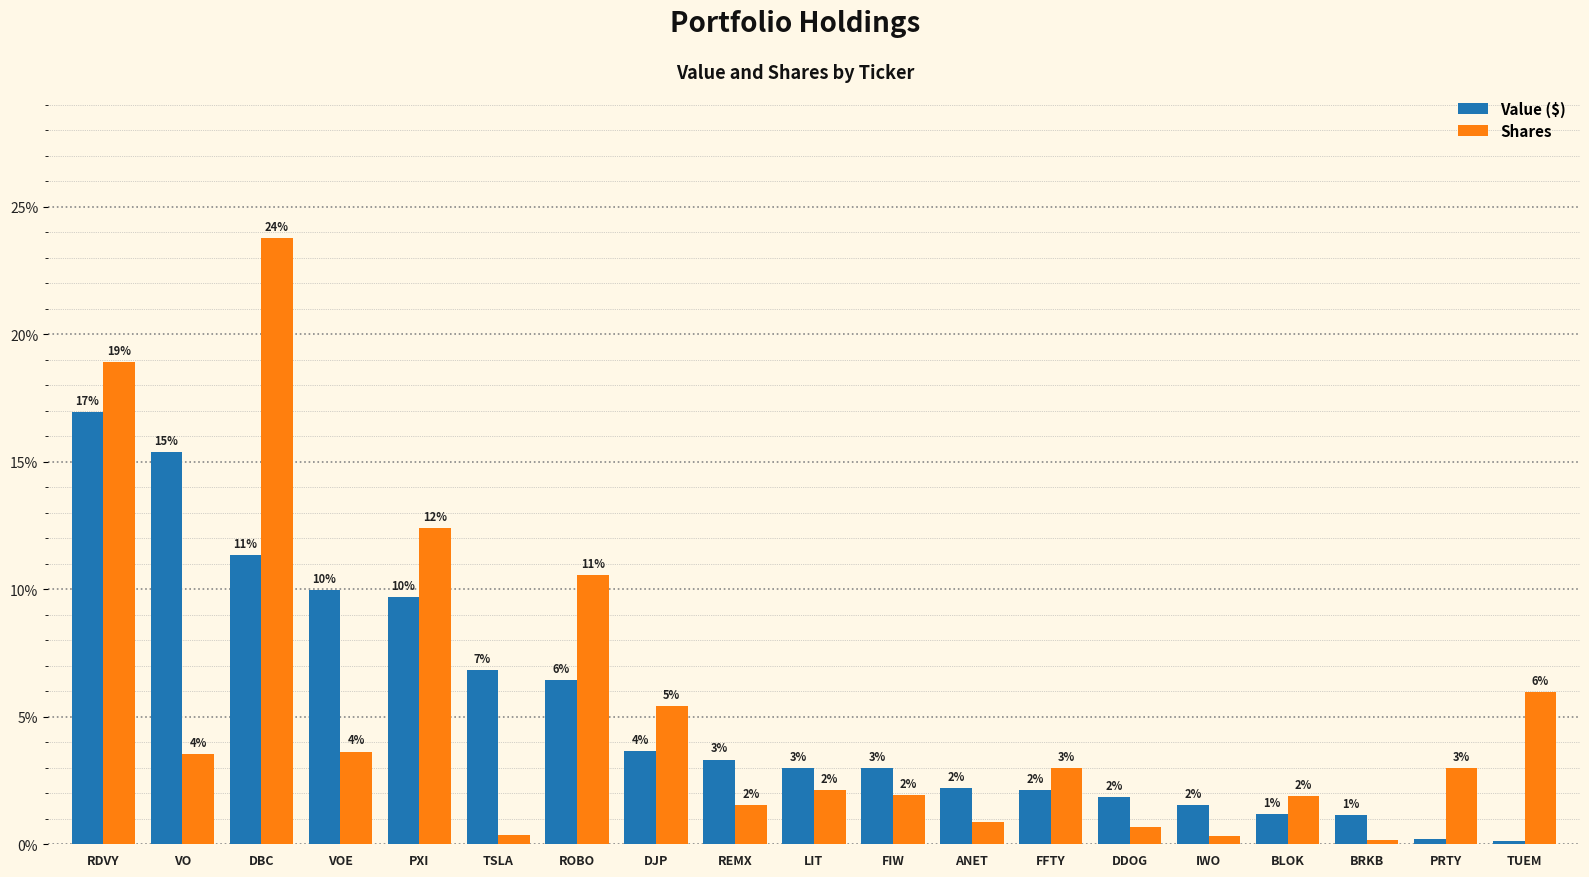

At which category is the sum across all series the highest?

RDVY